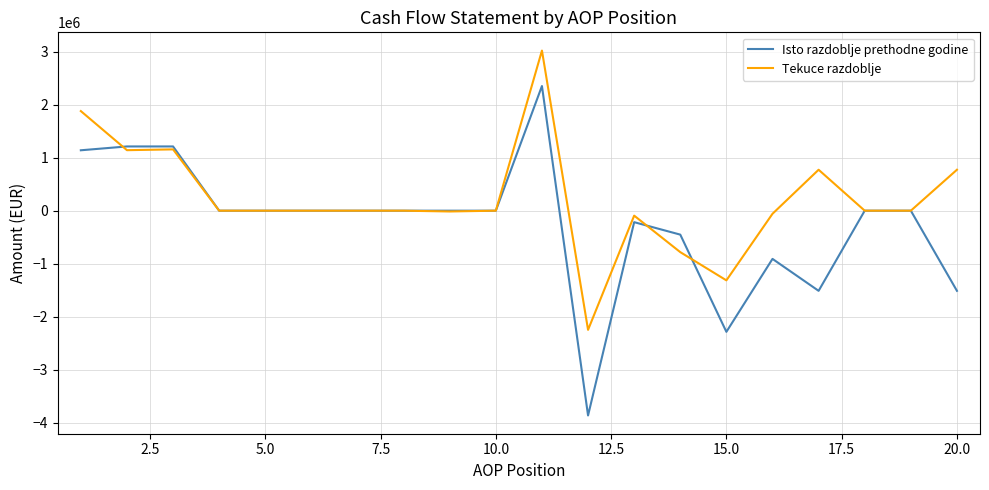

Which series has the widest spread of values?

Isto razdoblje prethodne godine